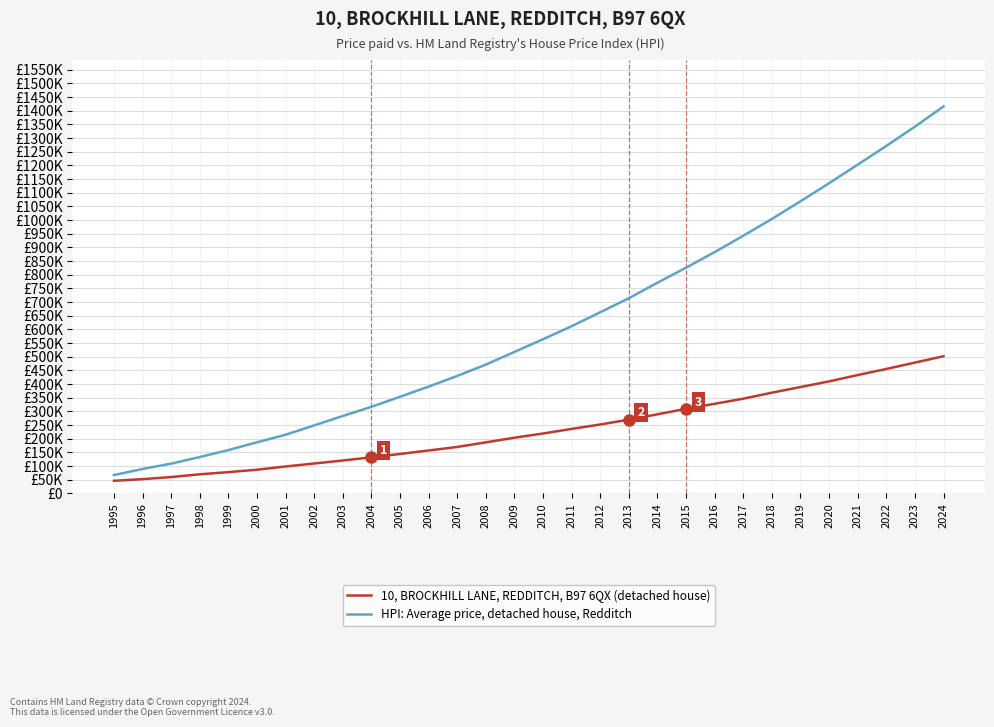

What are all the series names shown in the legend?

10, BROCKHILL LANE, REDDITCH, B97 6QX (detached house), HPI: Average price, detached house, Redditch